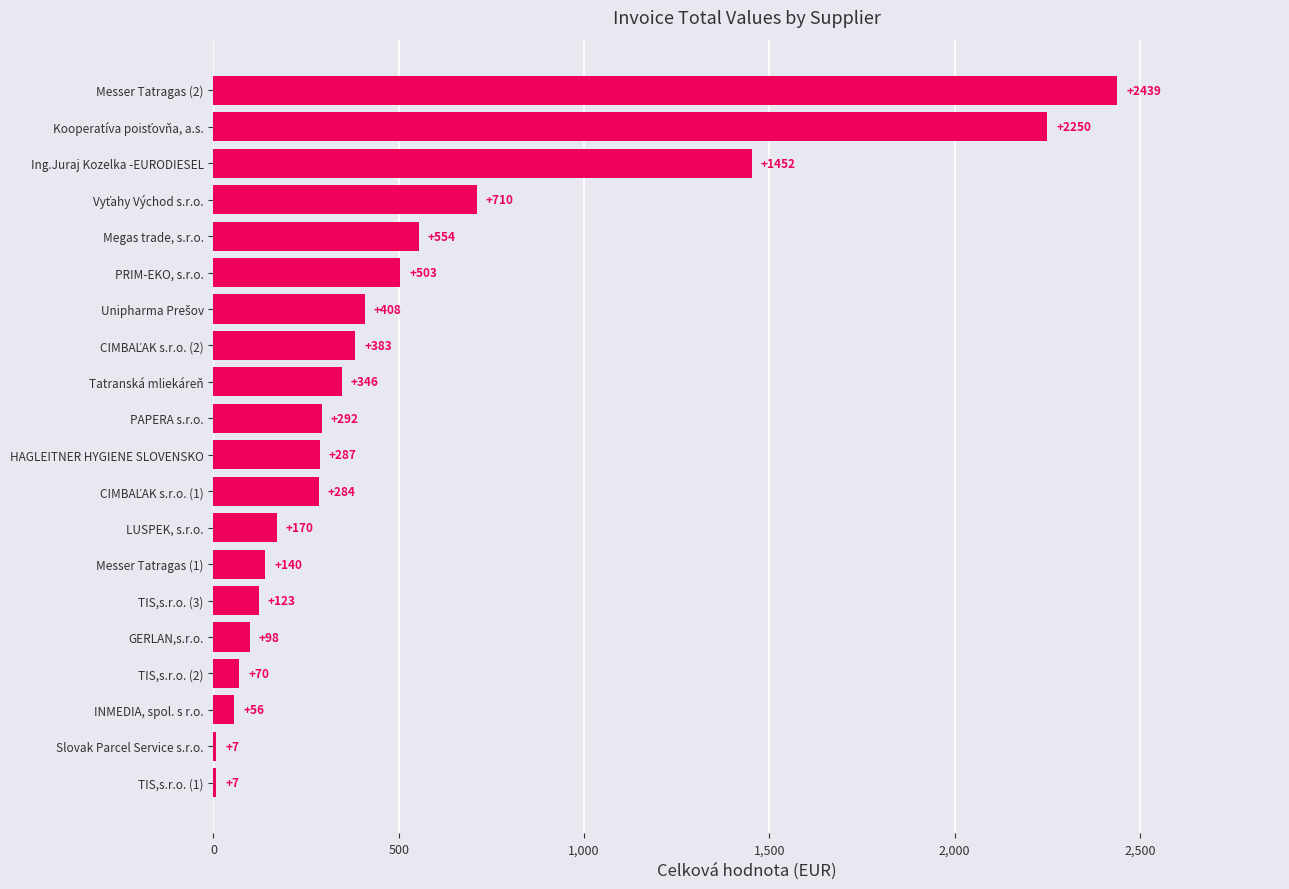

Which has a higher value, Messer Tatragas (2) or Megas trade, s.r.o.?

Messer Tatragas (2)